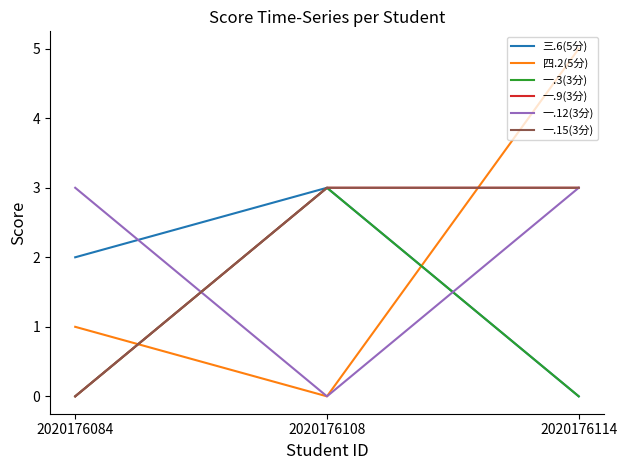

Is this an area chart (filled region under the line)?

No